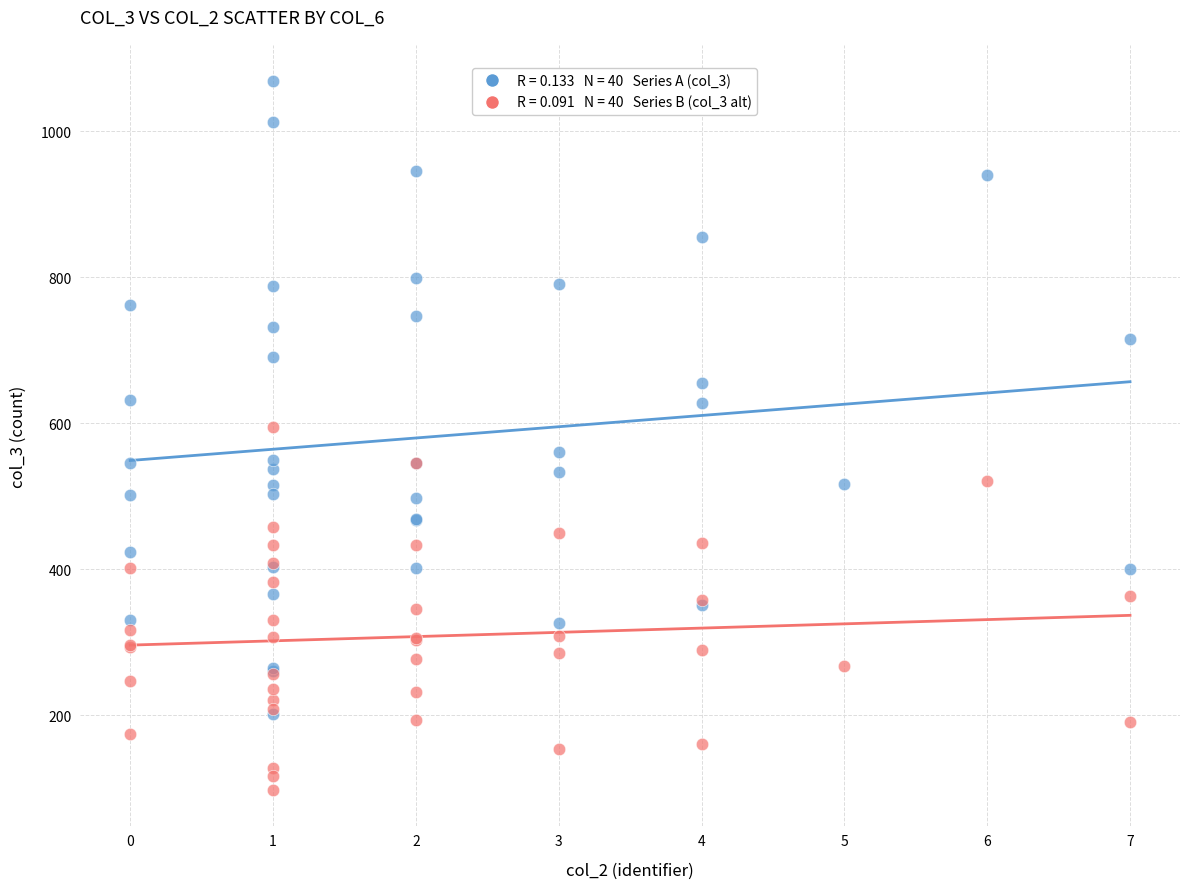

Across all series, what Y value is closest to 583?

594